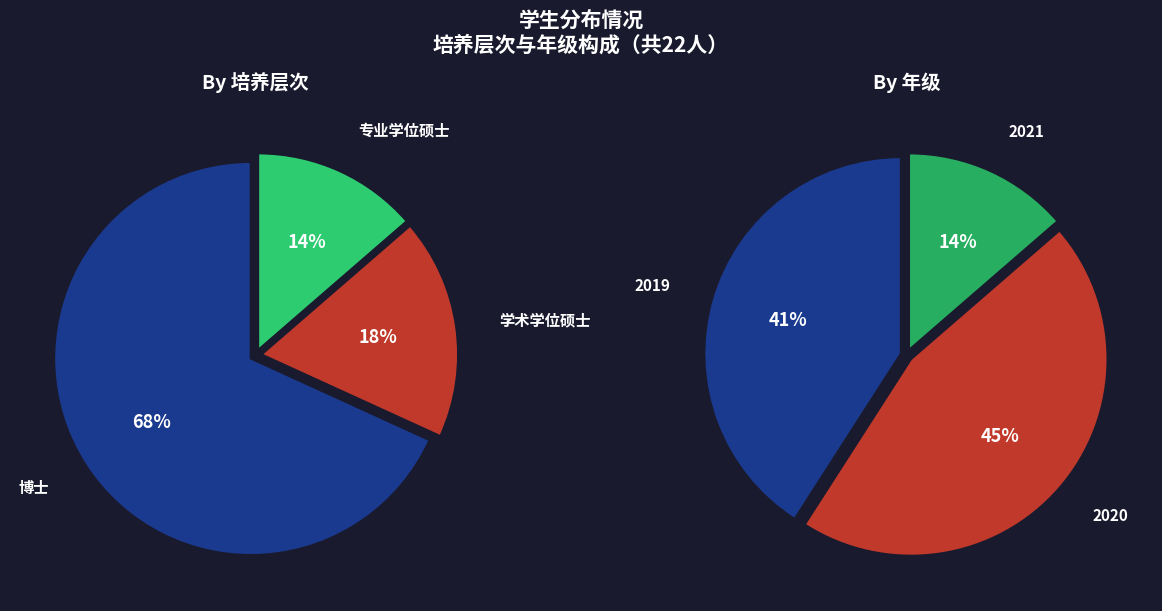

True or false: 博士 accounts for 68% of the total.

True